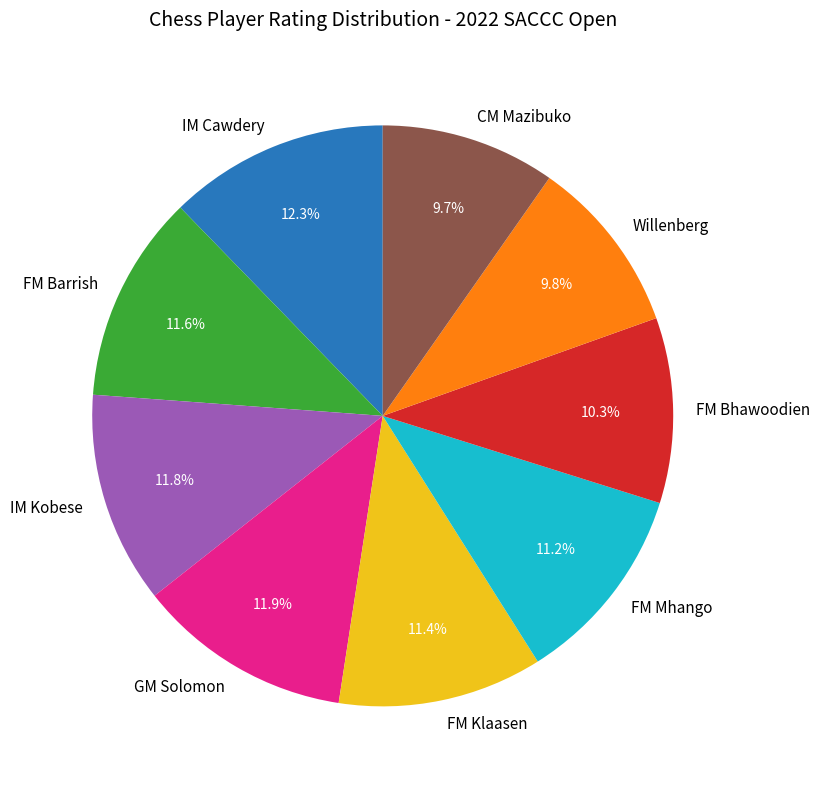

Does GM Solomon represent more than half of the total?

No